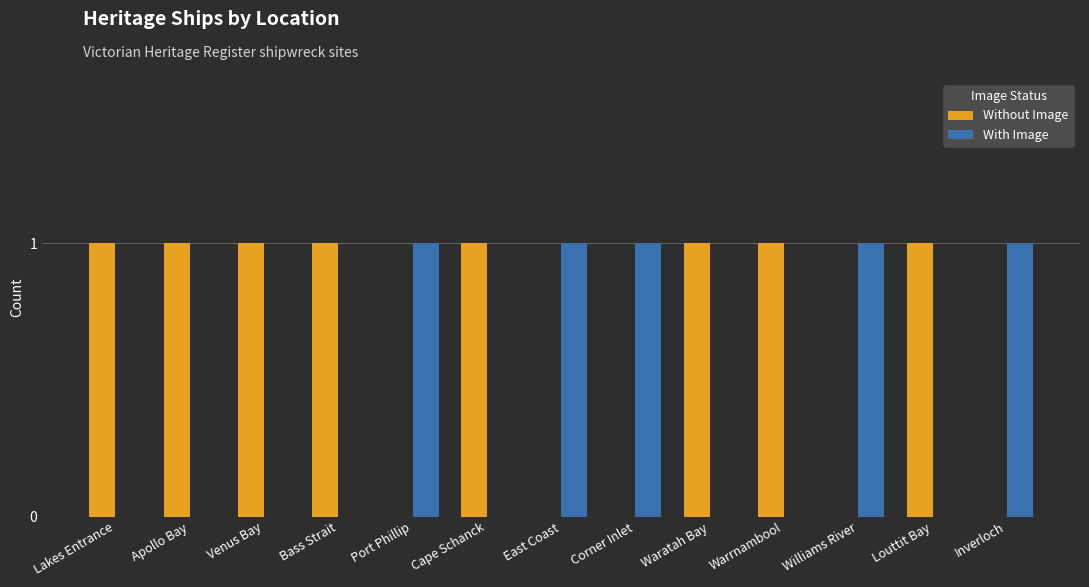

What is the sum of all Without Image values?

8